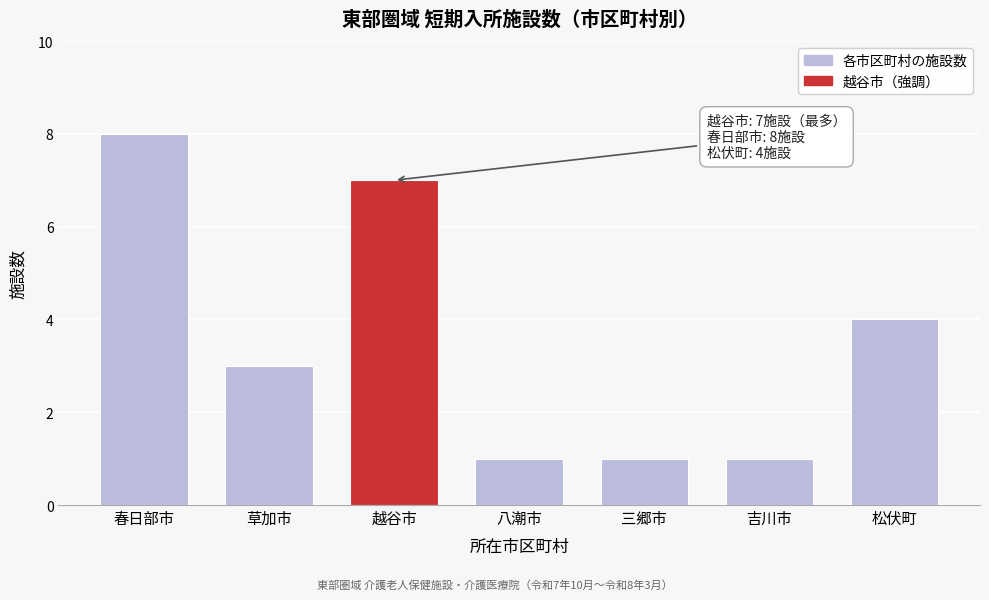

Reading right to left, what are all the values shown in this chart?

4	1	1	1	7	3	8